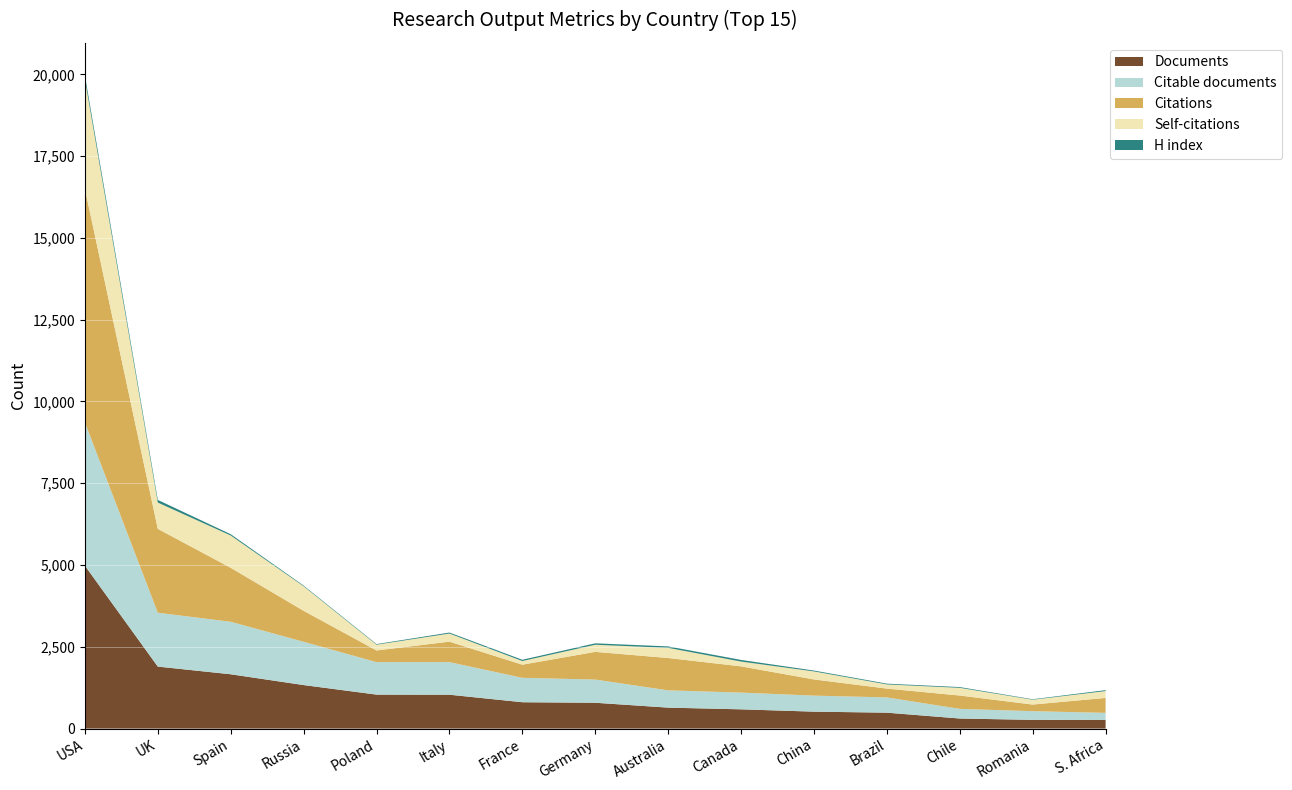

Reading right to left, transcribe all the data shown in this chart.

Documents: 15=265	14=267	13=308	12=487	11=518	10=589	9=641	8=790	7=806	6=1036	5=1039	4=1331	3=1661	2=1896	1=4981
Citable documents: 15=216	14=265	13=295	12=466	11=490	10=511	9=528	8=709	7=746	6=996	5=993	4=1323	3=1605	2=1646	1=4379
Citations: 15=457	14=203	13=408	12=270	11=495	10=803	9=989	8=847	7=402	6=626	5=357	4=947	3=1650	2=2565	1=7145
Self-citations: 15=209	14=148	13=235	12=128	11=245	10=146	9=310	8=218	7=112	6=248	5=176	4=751	3=988	2=803	1=3343
H index: 15=28	14=14	13=23	12=23	11=26	10=50	9=45	8=43	7=38	6=30	5=18	4=20	3=39	2=81	1=119